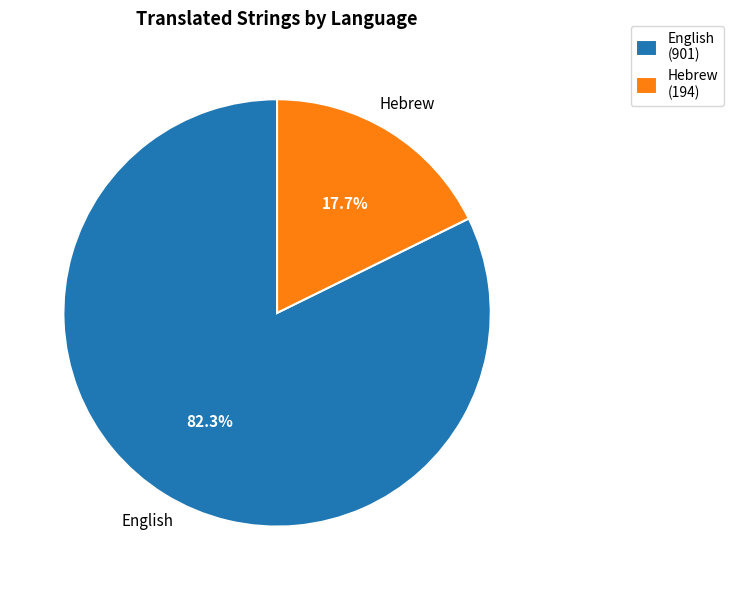

What percentage is NOT represented by Hebrew?

82.3%